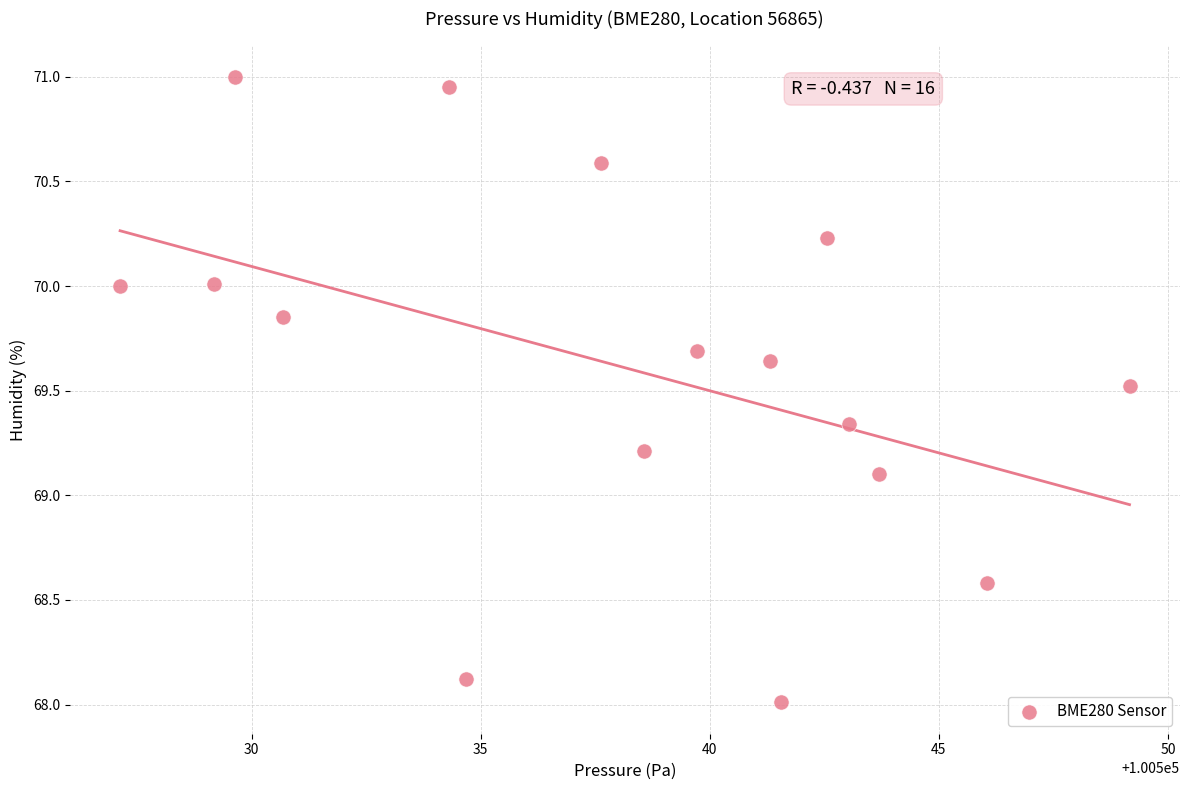

What Y value in the scatter plot is closest to 69?

69.1